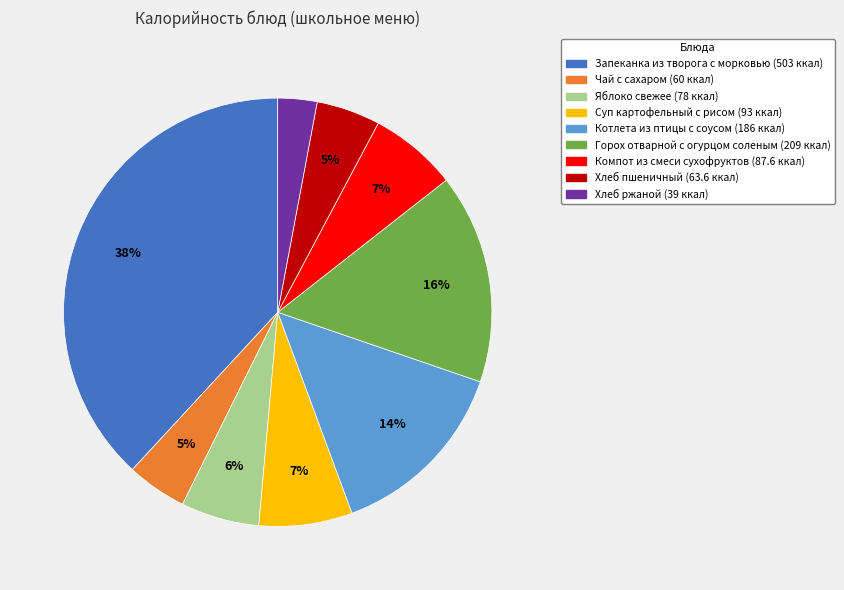

The Компот из смеси сухофруктов slice represents 18% of the pie. True or false?

False